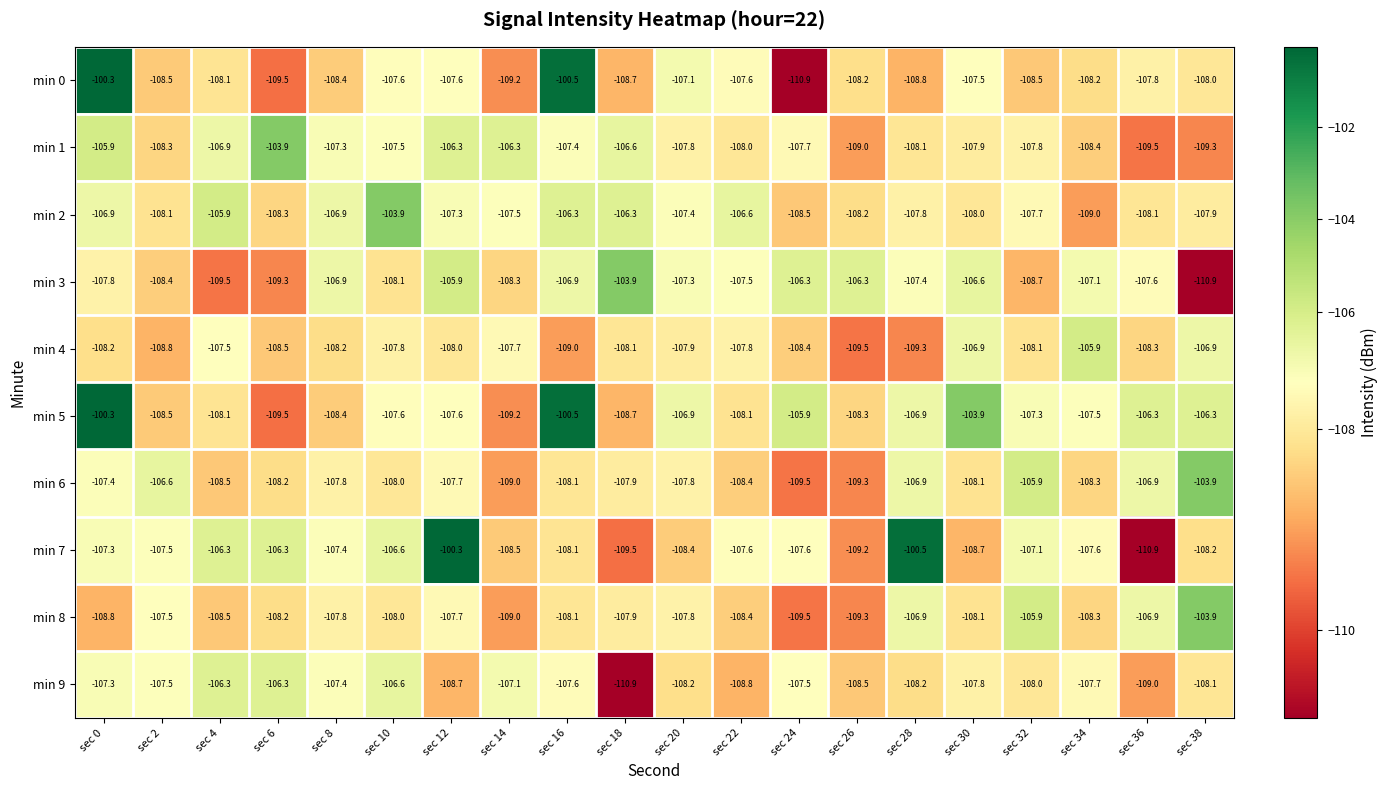

Between sec 2 and sec 10, which series saw the biggest shift?

min 2